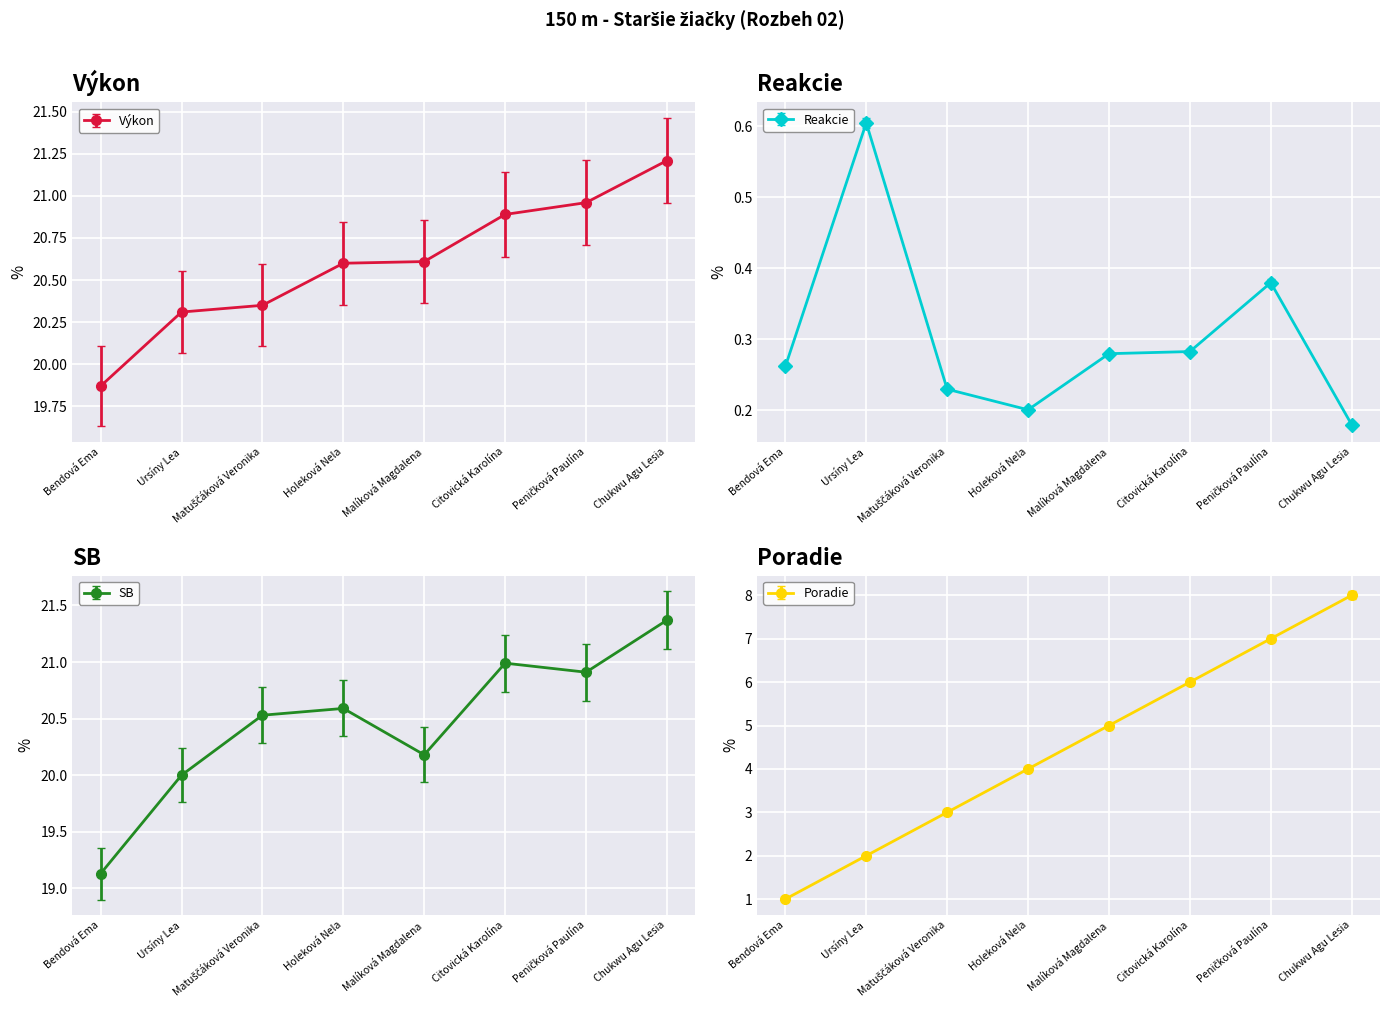

The Výkon series shows 28.9 at Holeková Nela. True or false?

False